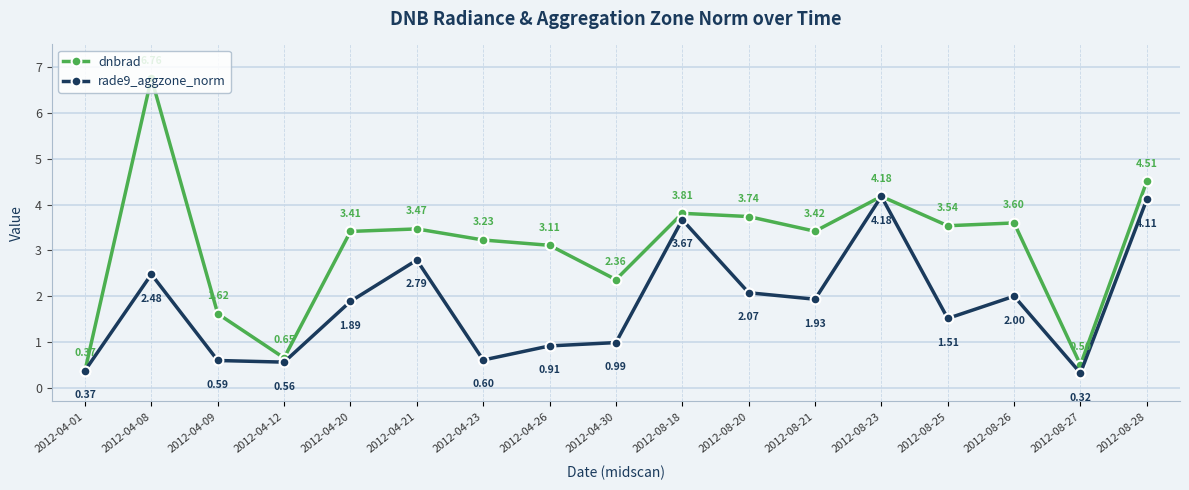

Rank the series by their maximum value, from highest to lowest.

dnbrad, rade9_aggzone_norm